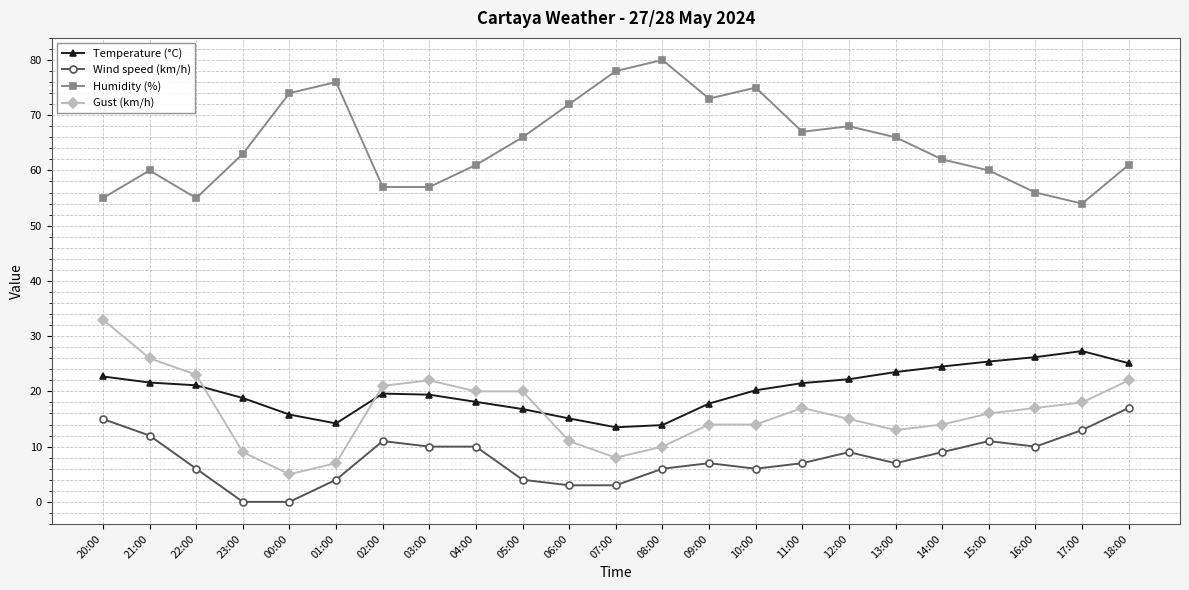

Count the number of data series in this chart.

4